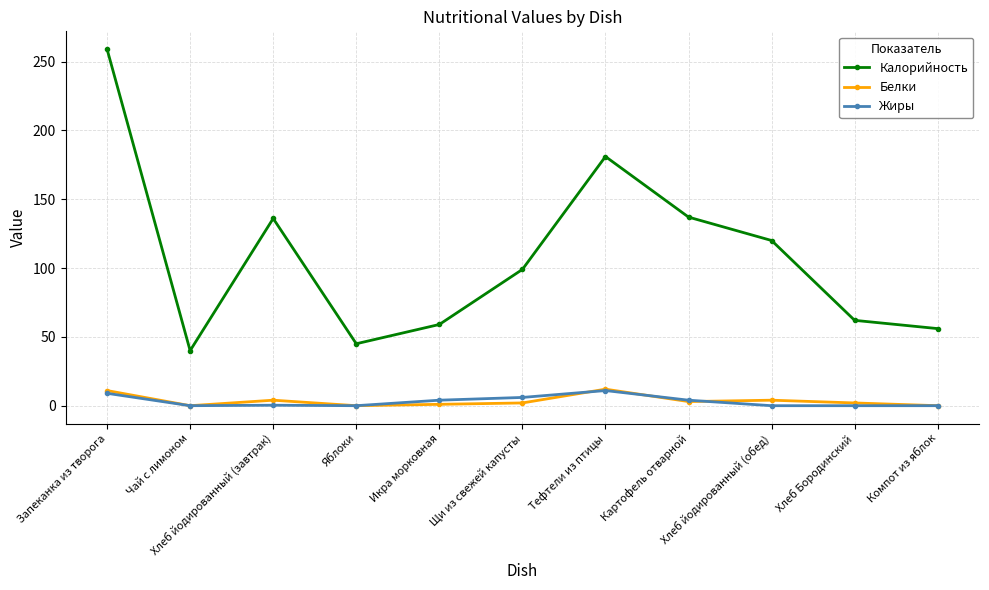

At which category is the sum across all series the highest?

Запеканка из творога